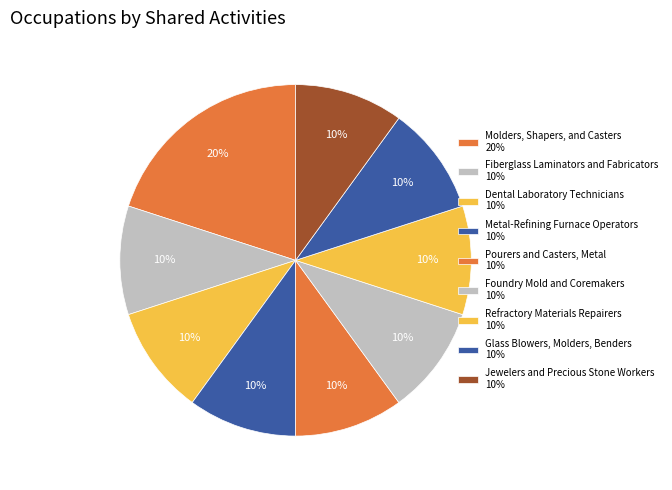

Combined, what portion of the pie is Pourers and Casters, Metal and Refractory Materials Repairers?

20.0%